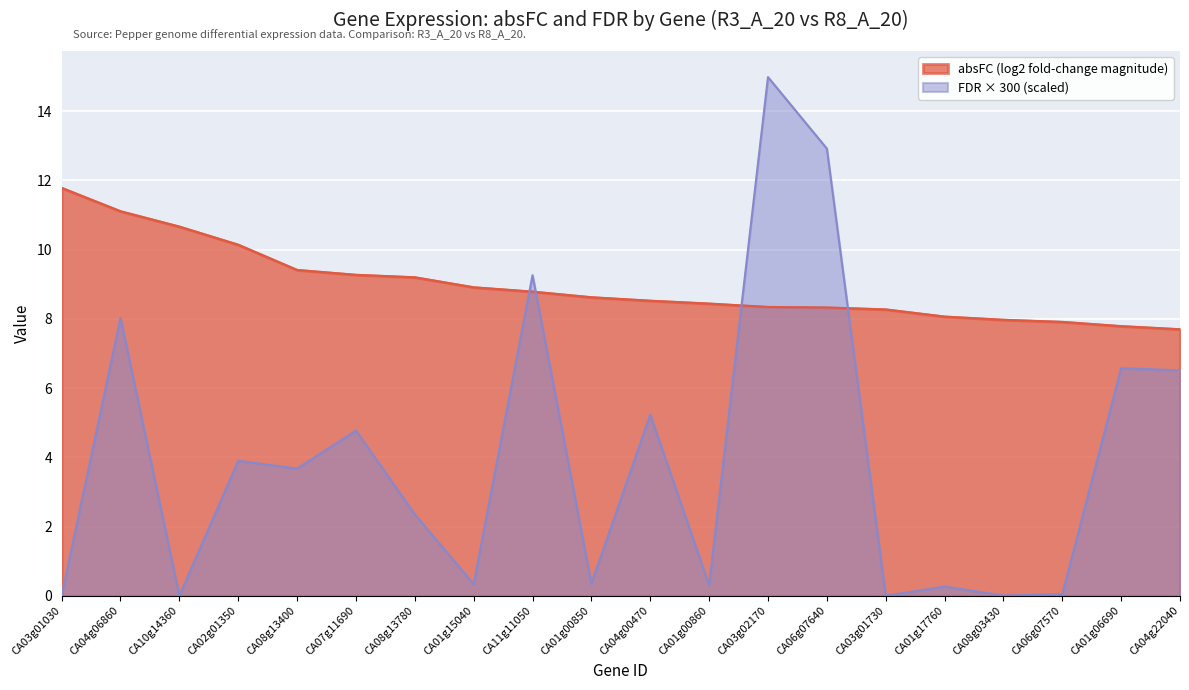

Rank the categories by FDR_scaled value from lowest to highest.

CA03g01030, CA03g01730, CA10g14360, CA08g03430, CA06g07570, CA01g17760, CA01g00860, CA01g15040, CA01g00850, CA08g13780, CA08g13400, CA02g01350, CA07g11690, CA04g00470, CA04g22040, CA01g06690, CA04g06860, CA11g11050, CA06g07640, CA03g02170